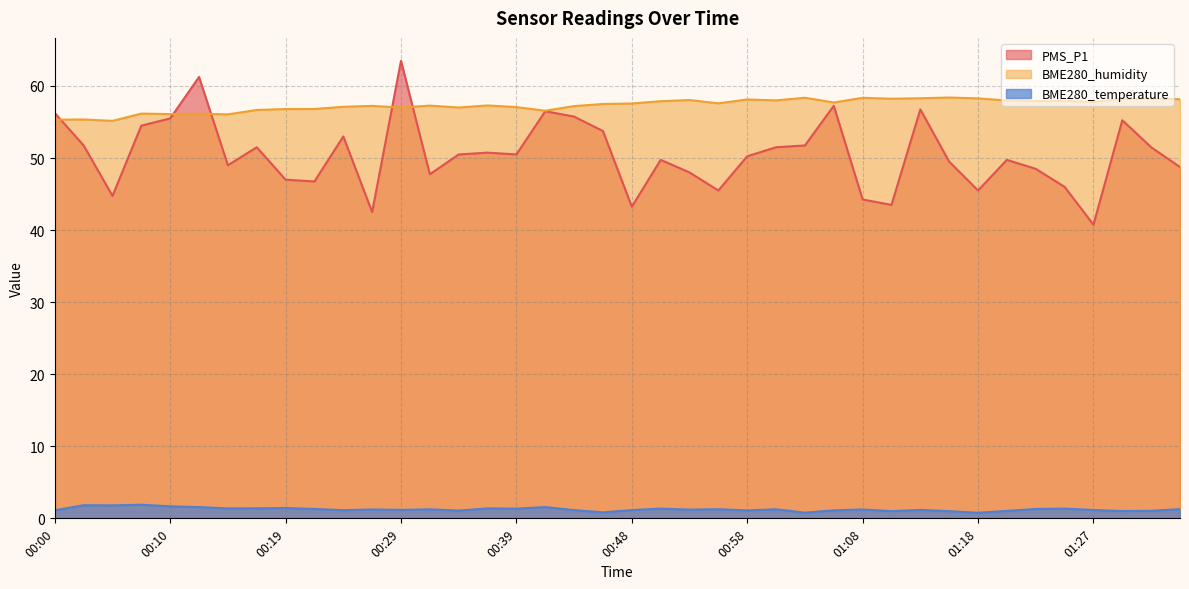

How many values in the PMS_P1 series are below 50?

19